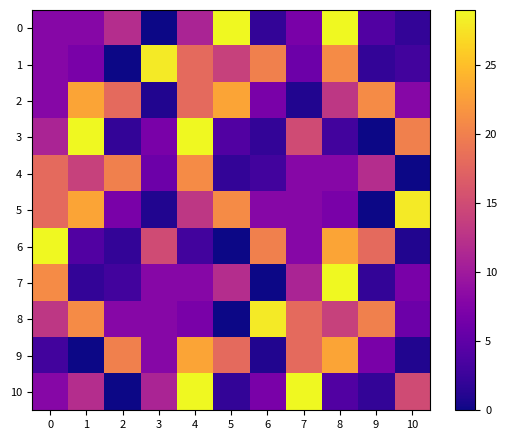

Reading left to right, transcribe all the data shown in this chart.

0: 0=8	1=8	2=12	3=0	4=11	5=29	6=2	7=7	8=29	9=4	10=2
1: 0=8	1=7	2=0	3=28	4=18	5=14	6=20	7=6	8=21	9=2	10=3
2: 0=8	1=23	2=18	3=1	4=18	5=23	6=7	7=1	8=13	9=21	10=8
3: 0=11	1=29	2=2	3=7	4=29	5=4	6=2	7=15	8=3	9=0	10=20
4: 0=18	1=14	2=20	3=6	4=21	5=2	6=3	7=8	8=8	9=12	10=0
5: 0=18	1=23	2=7	3=1	4=13	5=21	6=8	7=8	8=7	9=0	10=28
6: 0=29	1=4	2=2	3=15	4=3	5=0	6=20	7=8	8=23	9=18	10=1
7: 0=21	1=2	2=3	3=8	4=8	5=12	6=0	7=11	8=29	9=2	10=7
8: 0=13	1=21	2=8	3=8	4=7	5=0	6=28	7=18	8=14	9=20	10=6
9: 0=3	1=0	2=20	3=8	4=23	5=18	6=1	7=18	8=23	9=7	10=1
10: 0=8	1=12	2=0	3=11	4=29	5=2	6=7	7=29	8=4	9=2	10=15